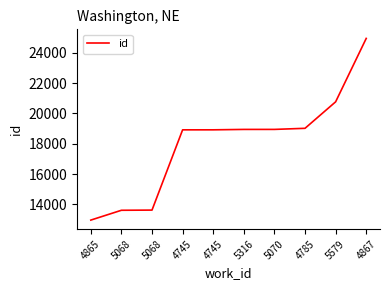

The chart shows a value of 11101 at 5316. True or false?

False